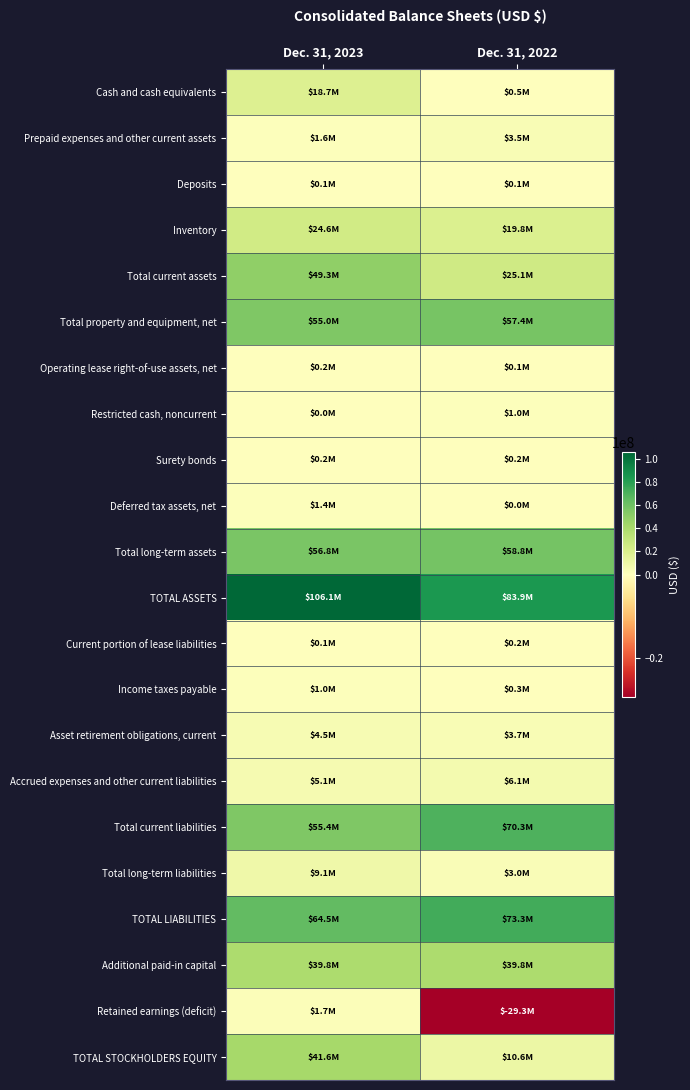

What is the greatest value displayed?

106077000